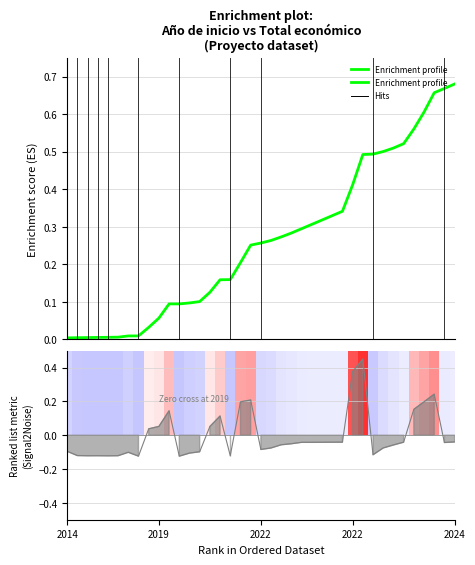

What is the maximum value shown in the chart?

0.7